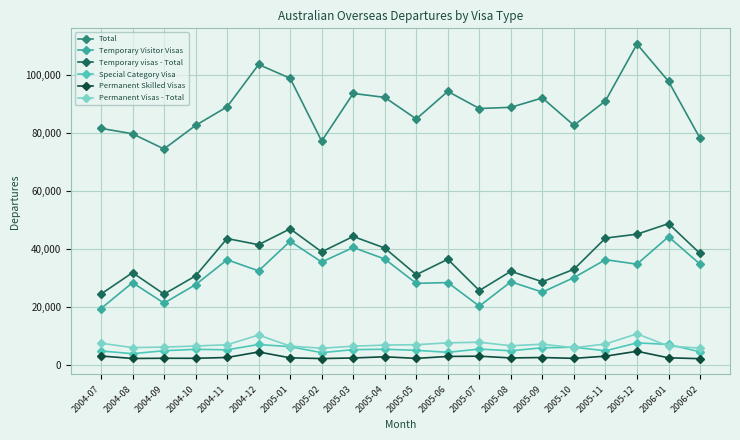

Which series changed the most between 2005-03 and 2005-12?

Total